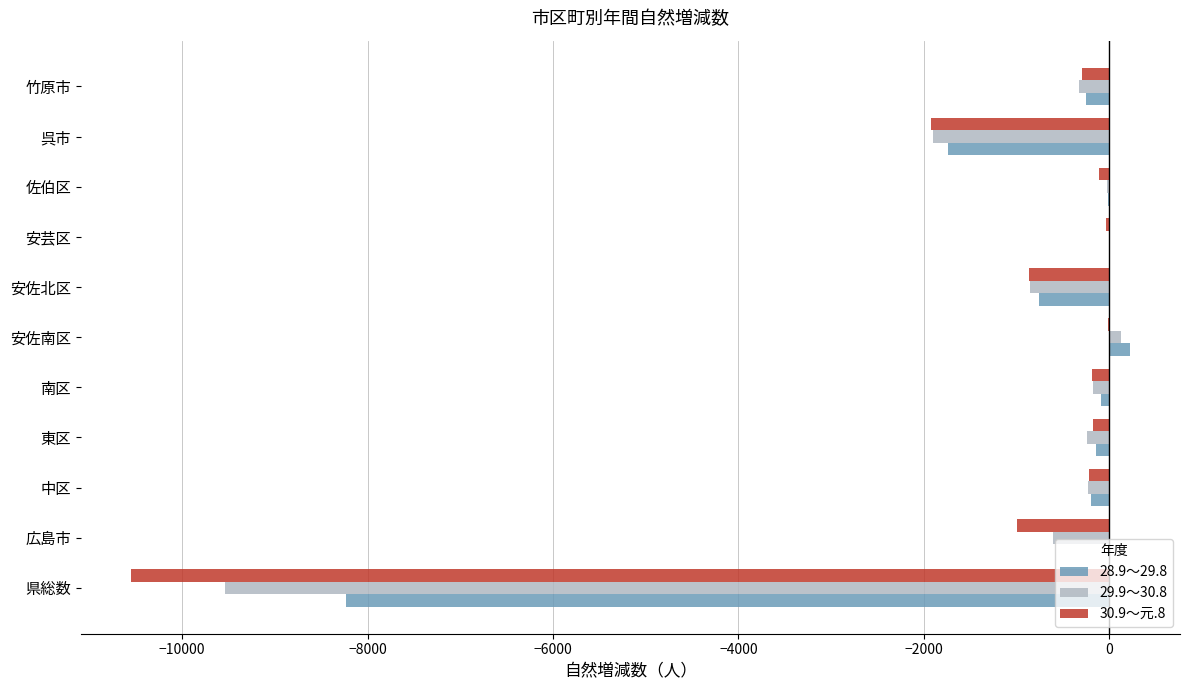

How many data points does each series have?

11